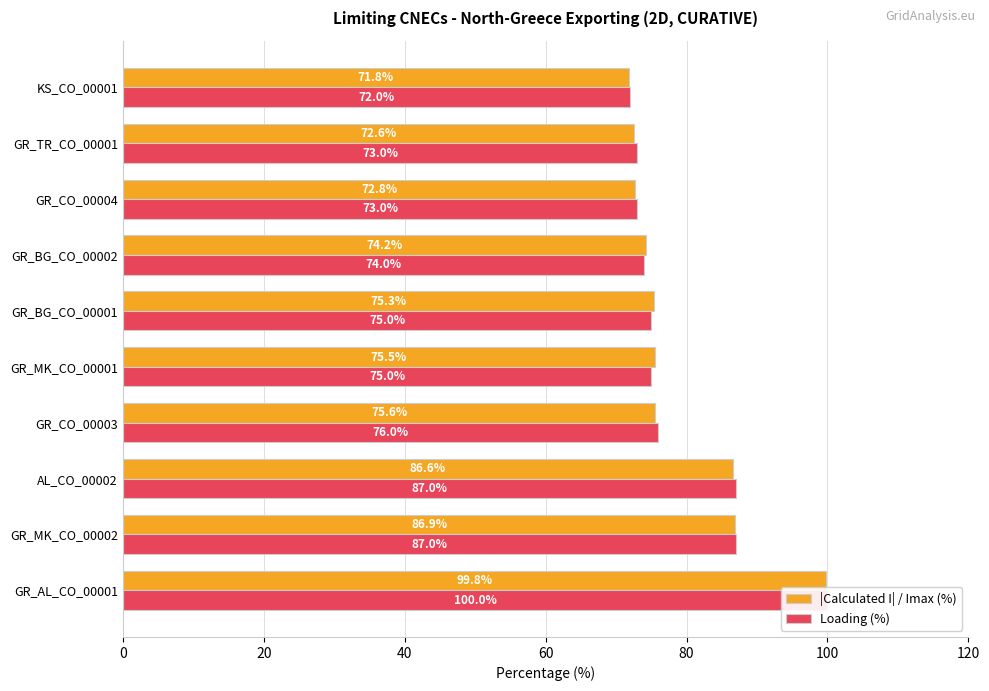

Between GR_BG_CO_00002 and KS_CO_00001, which series saw the biggest shift?

|Calculated I| / Imax (%)